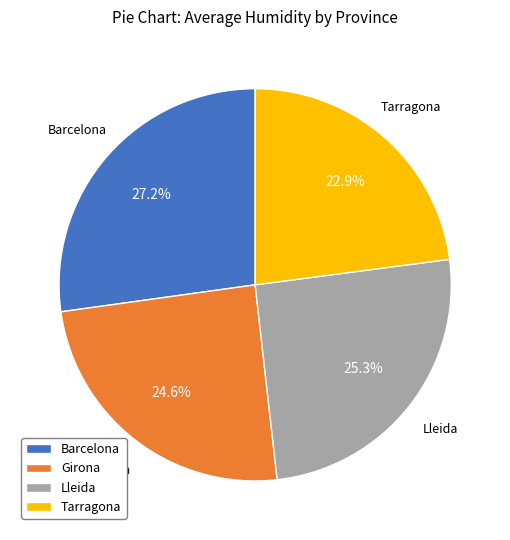

To the nearest percent, what is the difference between the largest and smallest slice percentages?

4%